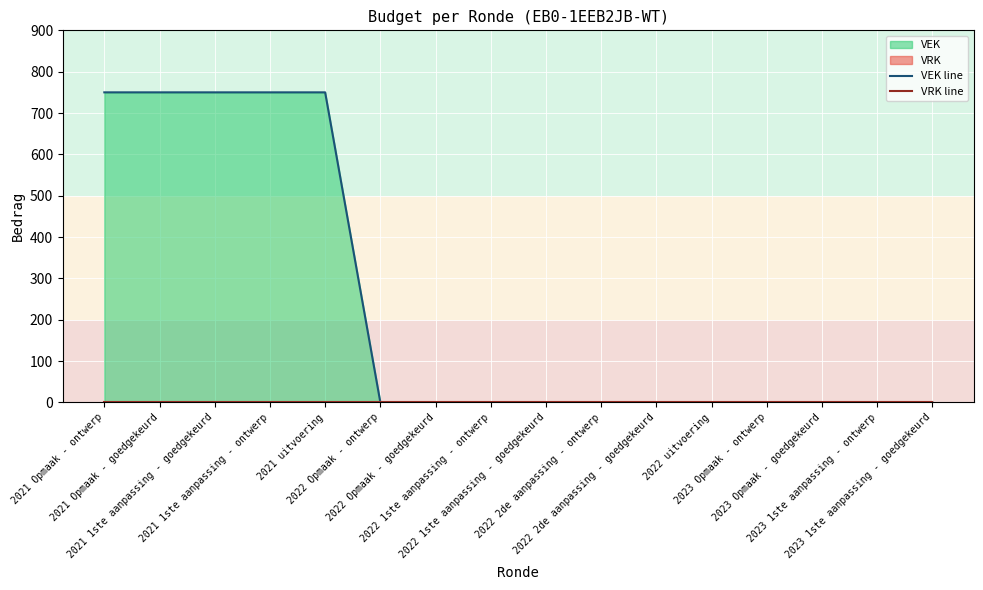

At which label is VEK line closest to 375?

2021 Opmaak - ontwerp